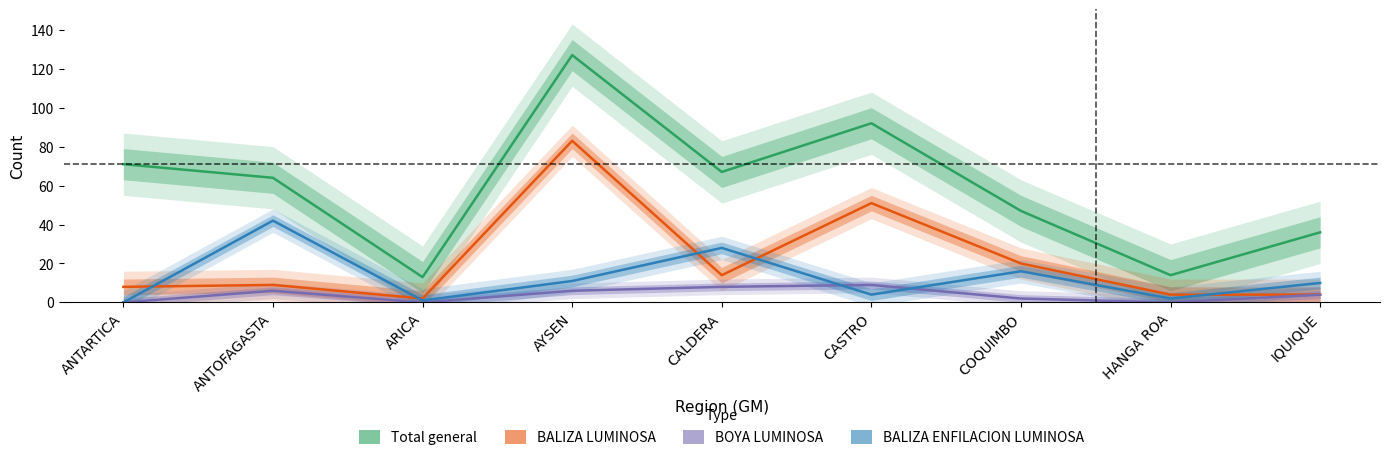

What is the spread (max minus min) of values at CASTRO?

88